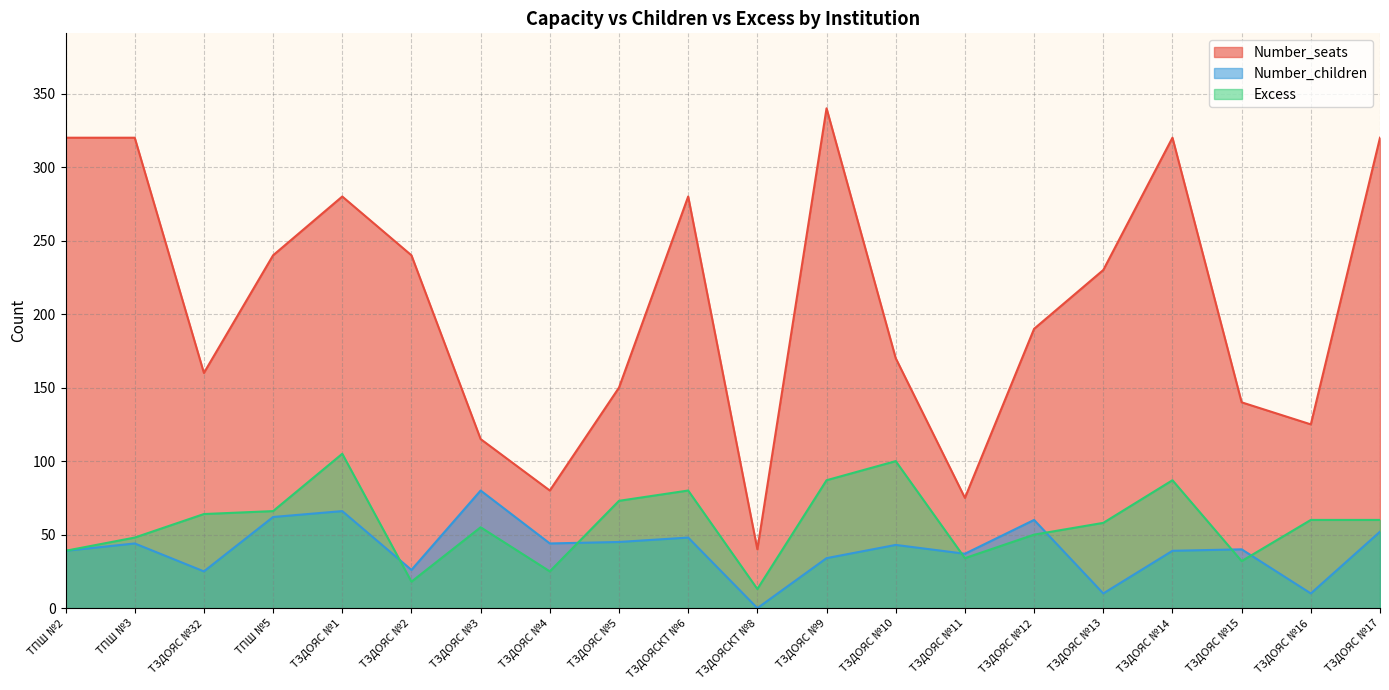

True or false: Number_seats and Number_children intersect in this chart.

False